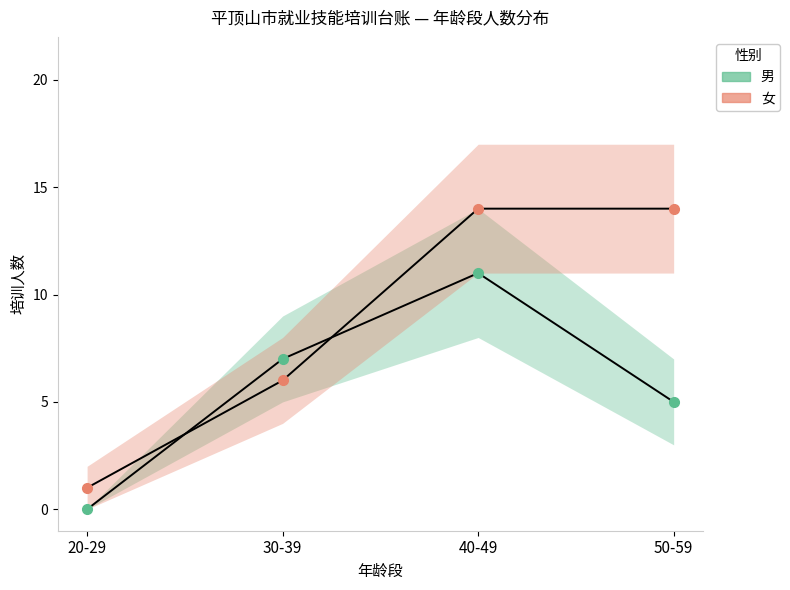

The value of 男 at 40-49 is 17. True or false?

False